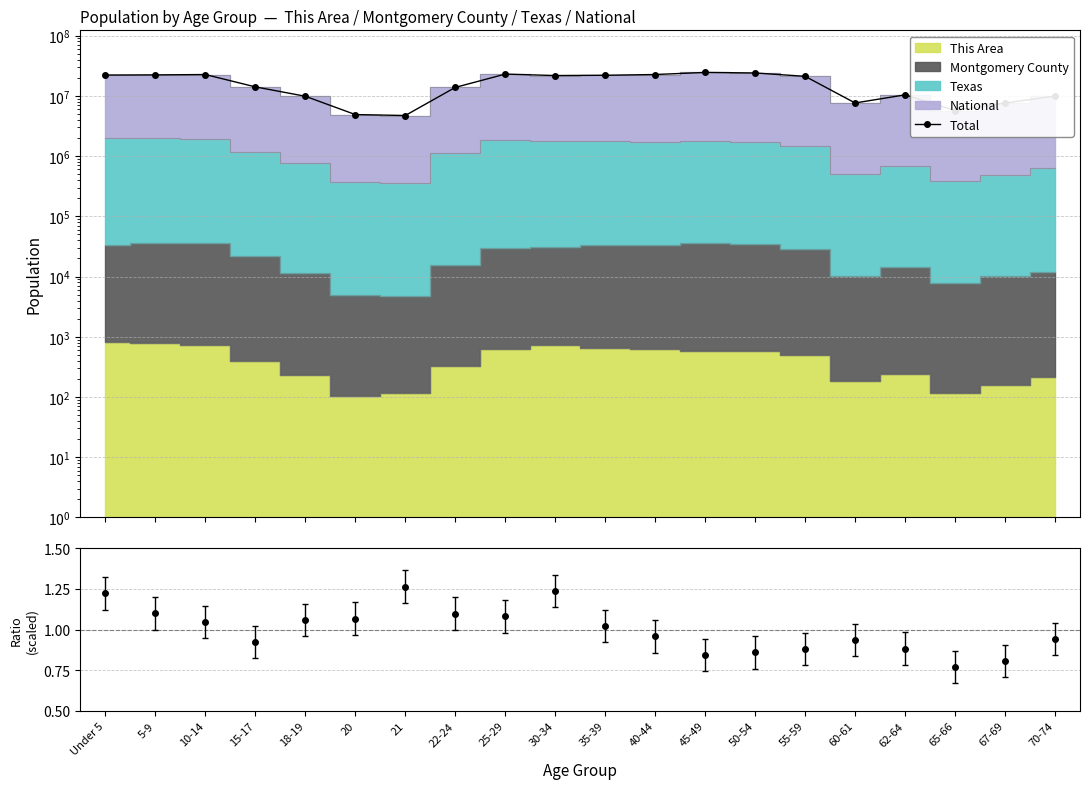

What is the change in value from 10-14 to 21?

-17877525